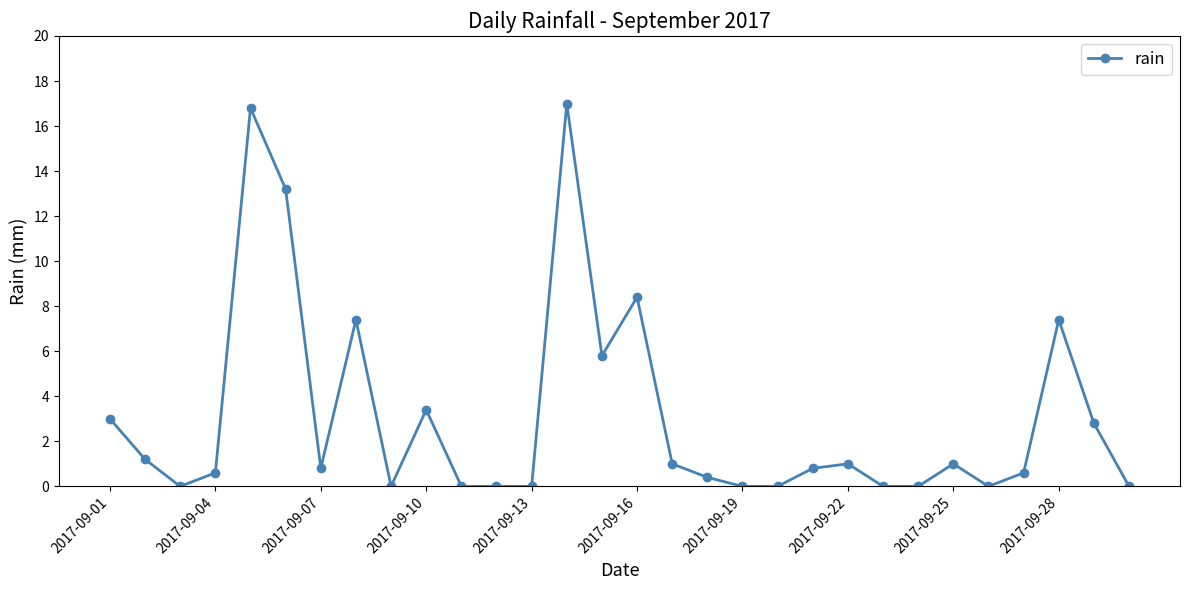

What is the average value?

3.1